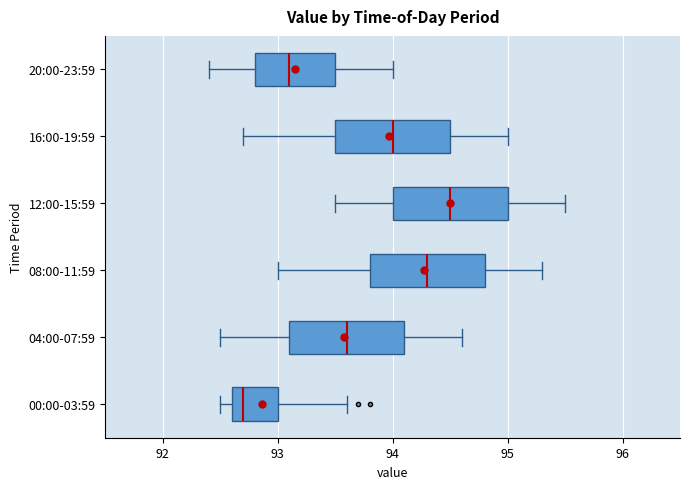

Which box has the furthest to the left median line?

00:00-03:59